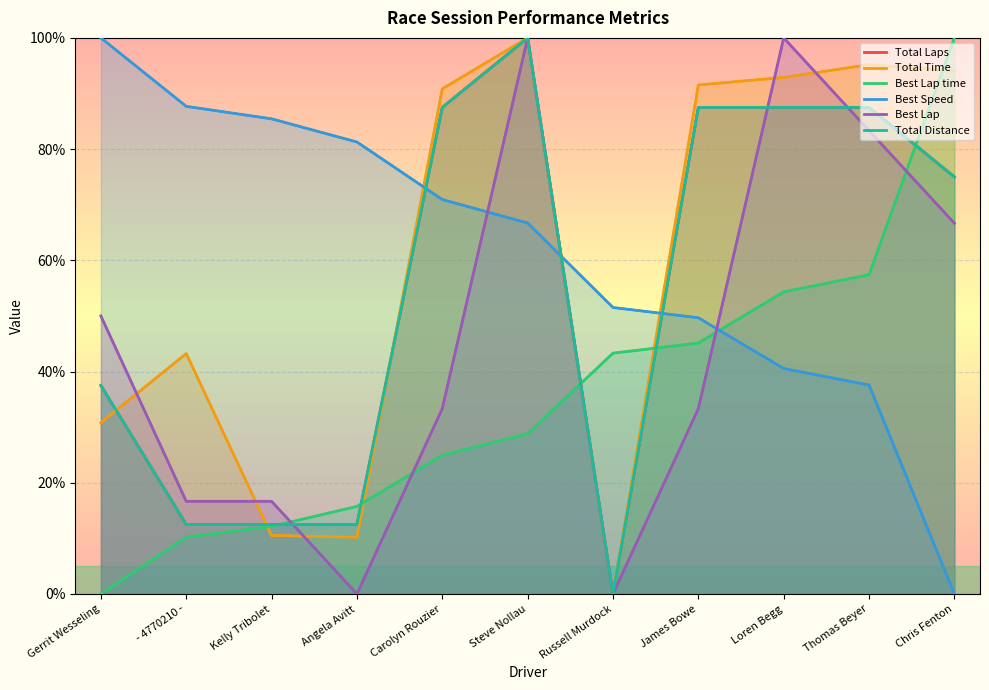

Reading right to left, transcribe all the data shown in this chart.

Total Laps: Chris Fenton=75.0	Thomas Beyer=87.5	Loren Begg=87.5	James Bowe=87.5	Russell Murdock=0.0	Steve Nollau=100.0	Carolyn Rouzier=87.5	Angela Avitt=12.5	Kelly Tribolet=12.5	- 4770210 -=12.5	Gerrit Wesseling=37.5
Total Time: Chris Fenton=94.1	Thomas Beyer=95.2	Loren Begg=92.9	James Bowe=91.5	Russell Murdock=0.0	Steve Nollau=100.0	Carolyn Rouzier=90.8	Angela Avitt=10.2	Kelly Tribolet=10.5	- 4770210 -=43.2	Gerrit Wesseling=30.8
Best Lap time: Chris Fenton=100.0	Thomas Beyer=57.4	Loren Begg=54.3	James Bowe=45.1	Russell Murdock=43.3	Steve Nollau=28.8	Carolyn Rouzier=25.0	Angela Avitt=15.7	Kelly Tribolet=12.1	- 4770210 -=10.2	Gerrit Wesseling=0.0
Best Speed: Chris Fenton=0.0	Thomas Beyer=37.6	Loren Begg=40.5	James Bowe=49.7	Russell Murdock=51.5	Steve Nollau=66.7	Carolyn Rouzier=70.9	Angela Avitt=81.3	Kelly Tribolet=85.4	- 4770210 -=87.7	Gerrit Wesseling=100.0
Best Lap: Chris Fenton=66.7	Thomas Beyer=83.3	Loren Begg=100.0	James Bowe=33.3	Russell Murdock=0.0	Steve Nollau=100.0	Carolyn Rouzier=33.3	Angela Avitt=0.0	Kelly Tribolet=16.7	- 4770210 -=16.7	Gerrit Wesseling=50.0
Total Distance: Chris Fenton=75.0	Thomas Beyer=87.5	Loren Begg=87.5	James Bowe=87.5	Russell Murdock=0.0	Steve Nollau=100.0	Carolyn Rouzier=87.5	Angela Avitt=12.5	Kelly Tribolet=12.5	- 4770210 -=12.5	Gerrit Wesseling=37.5